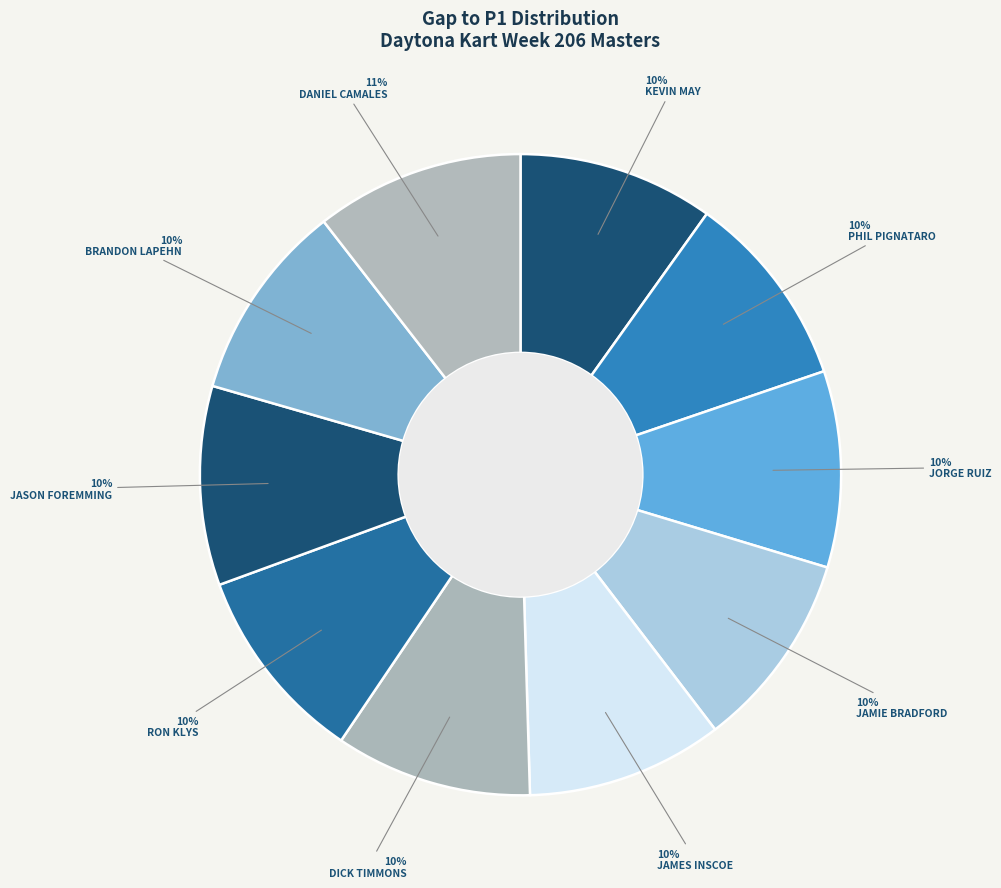

What percentage is the RON KLYS slice, to the nearest percent?

10%